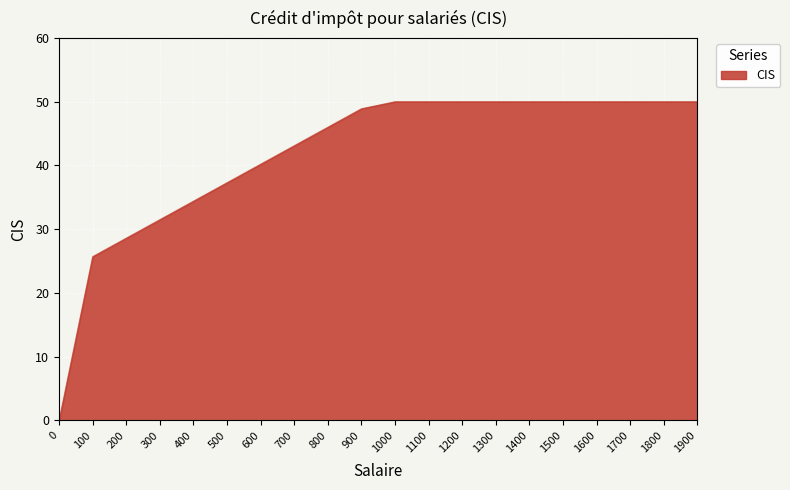

How many lines are shown in the chart?

1